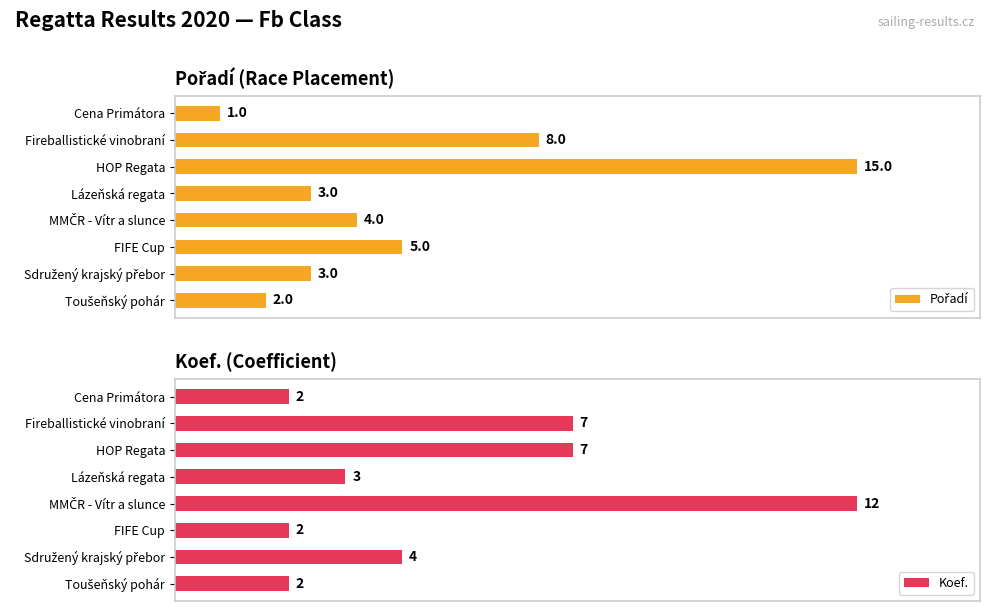

What is the sum of the Koef. values at Fireballistické vinobraní and HOP Regata?

14